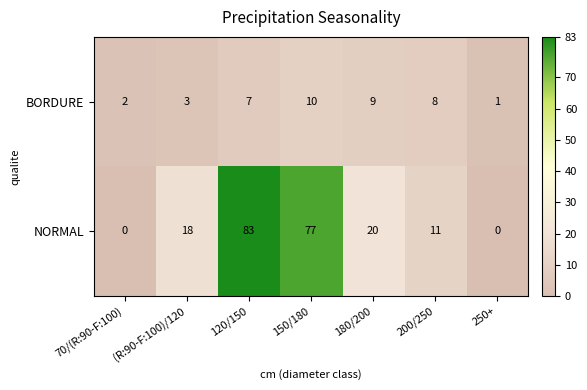

How many categories are shown in the chart?

7